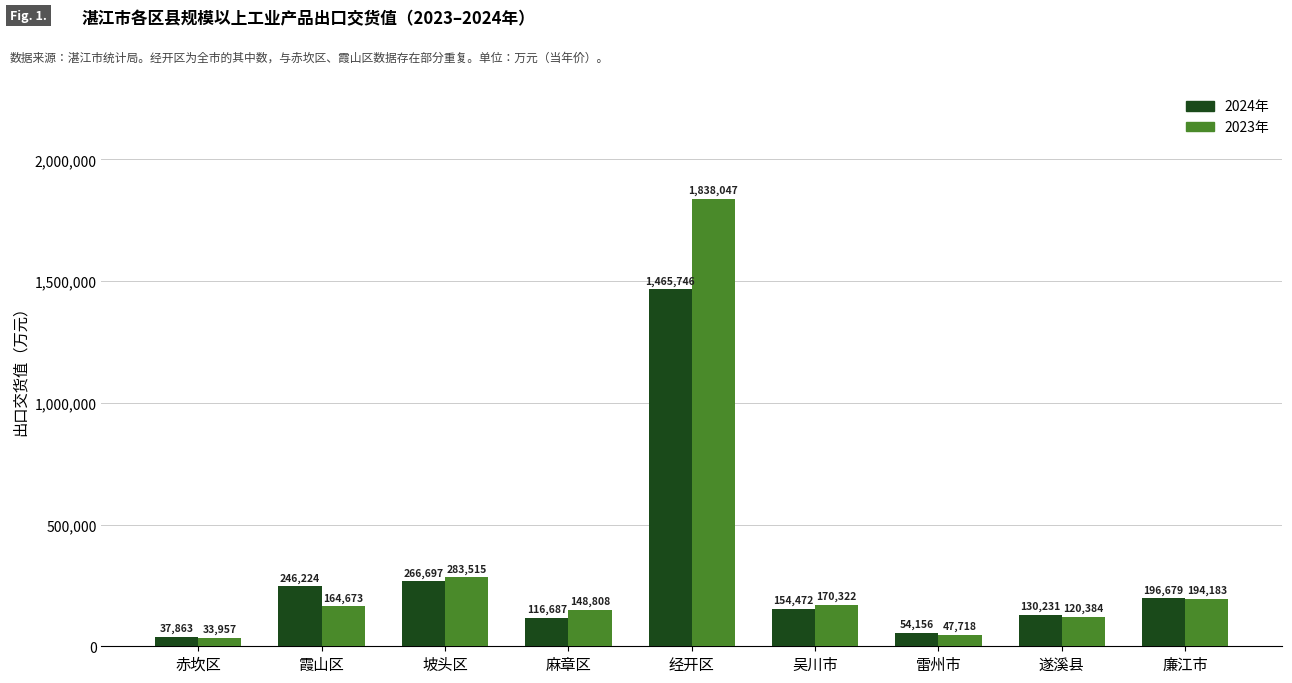

Reading left to right, what are all the values shown in this chart?

2024年: 赤坎区=37863	霞山区=246224	坡头区=266697	麻章区=116687	经开区=1465746	吴川市=154472	雷州市=54156	遂溪县=130231	廉江市=196679
2023年: 赤坎区=33957	霞山区=164673	坡头区=283515	麻章区=148808	经开区=1838047	吴川市=170322	雷州市=47718	遂溪县=120384	廉江市=194183